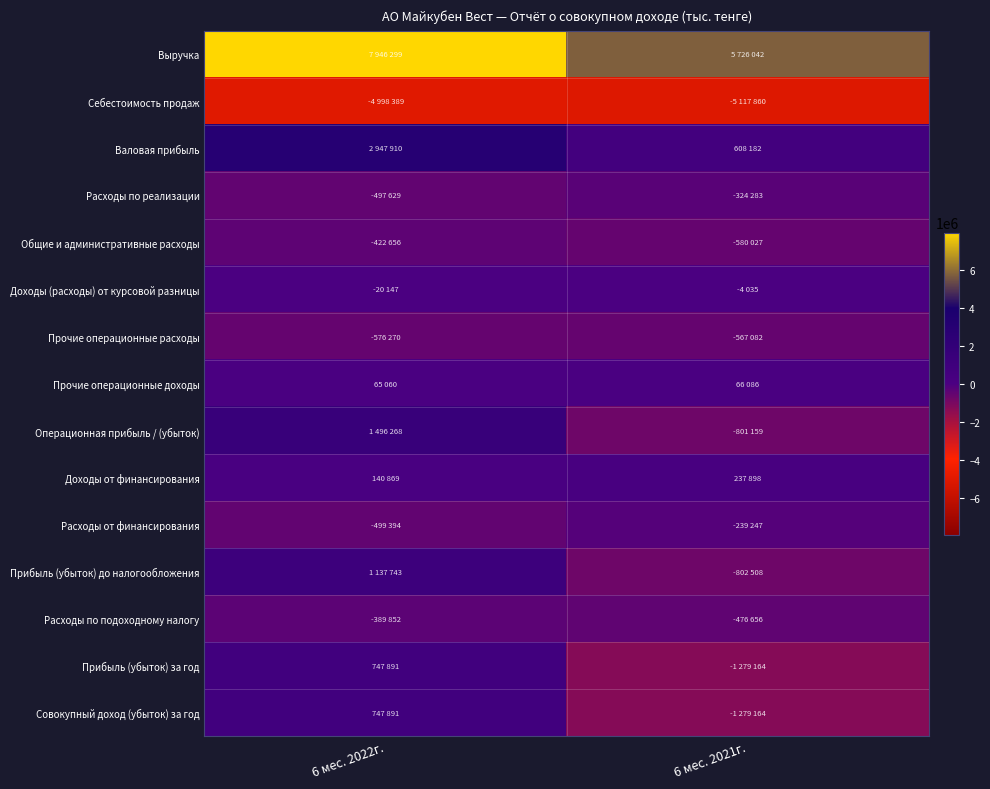

Which category has the lowest value across all series?

6 мес. 2021г.